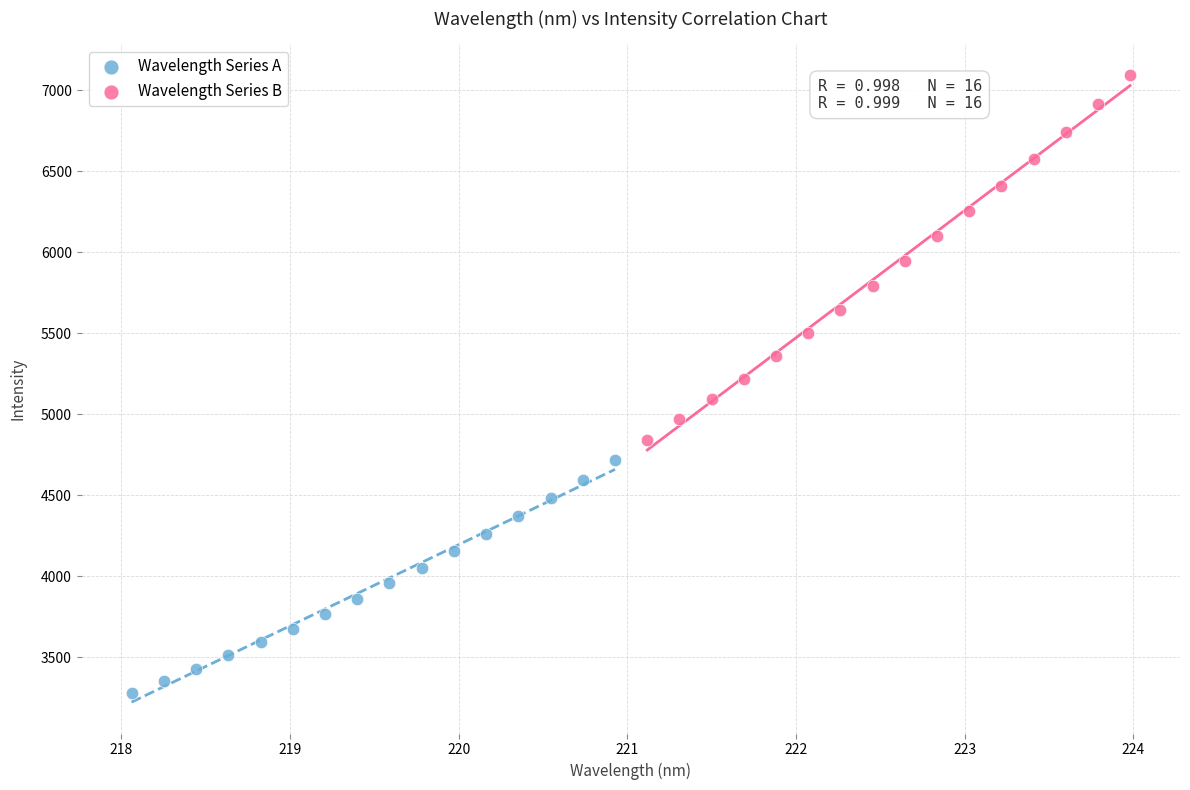

Which series reaches the minimum Y coordinate?

Wavelength Series A